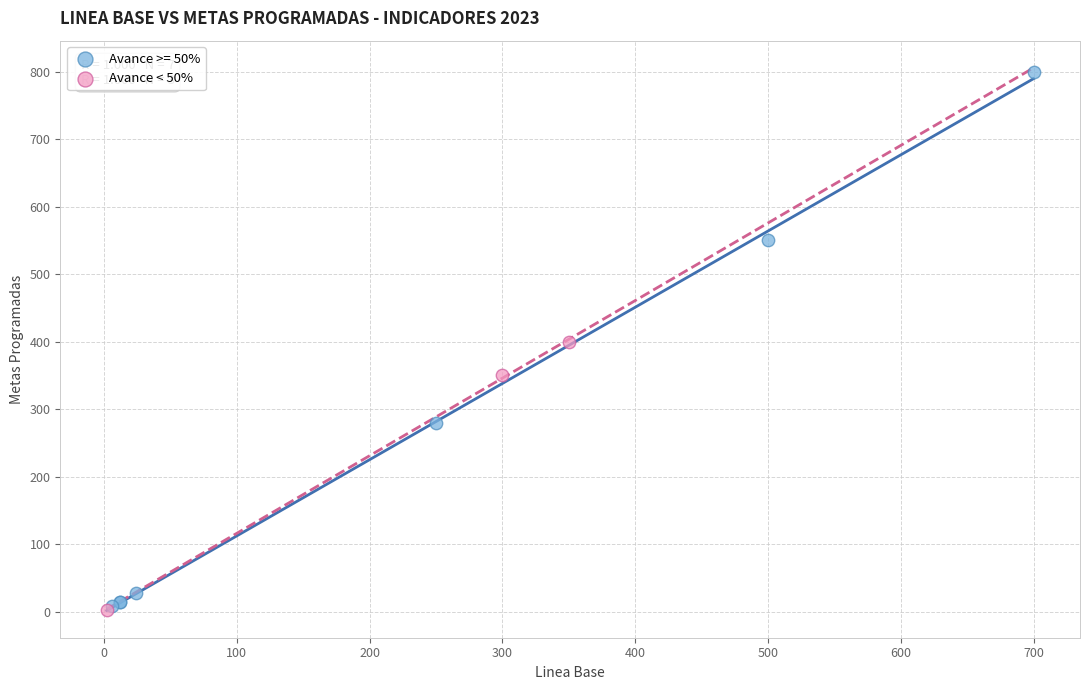

Which series has the largest Y range (max minus min)?

Avance >= 50%